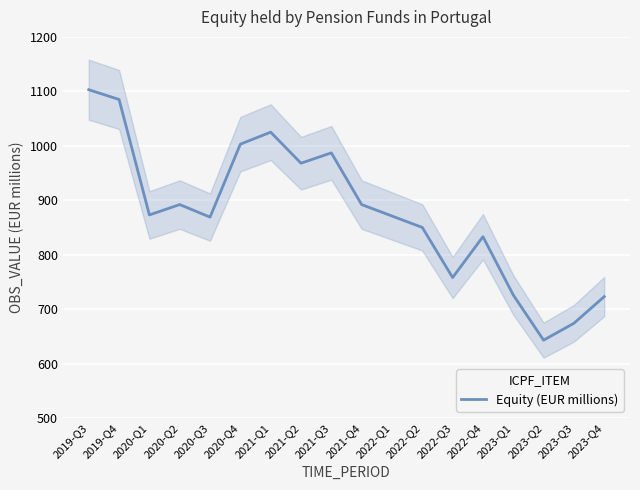

Where is the first local minimum?

2020-Q1